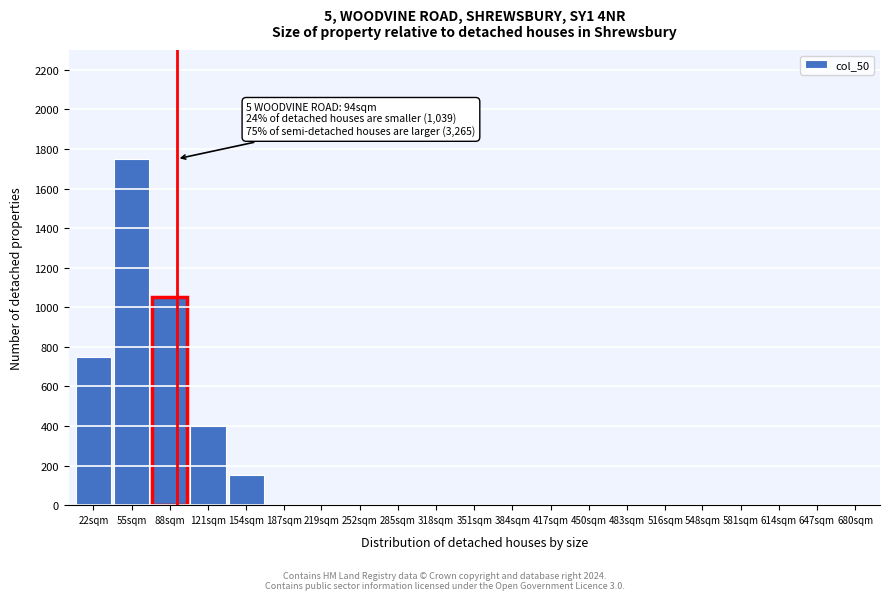

Reading left to right, transcribe all the data shown in this chart.

22sqm=750	55sqm=1750	88sqm=1050	121sqm=400	154sqm=150	187sqm=0	219sqm=0	252sqm=0	285sqm=0	318sqm=0	351sqm=0	384sqm=0	417sqm=0	450sqm=0	483sqm=0	516sqm=0	548sqm=0	581sqm=0	614sqm=0	647sqm=0	680sqm=0